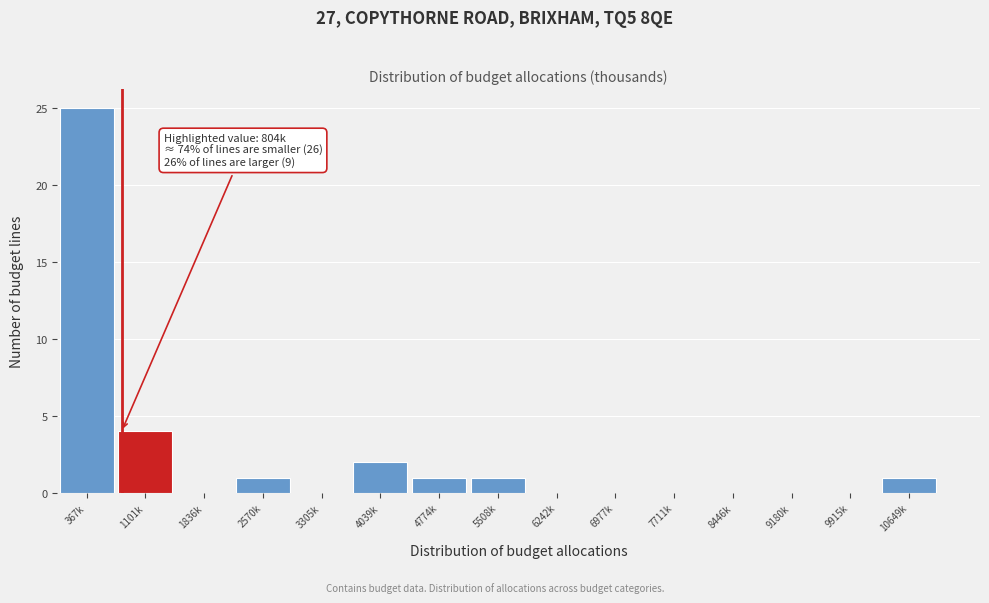

Reading left to right, transcribe all the data shown in this chart.

367k=25	1101k=4	1836k=0	2570k=1	3305k=0	4039k=2	4774k=1	5508k=1	6242k=0	6977k=0	7711k=0	8446k=0	9180k=0	9915k=0	10649k=1